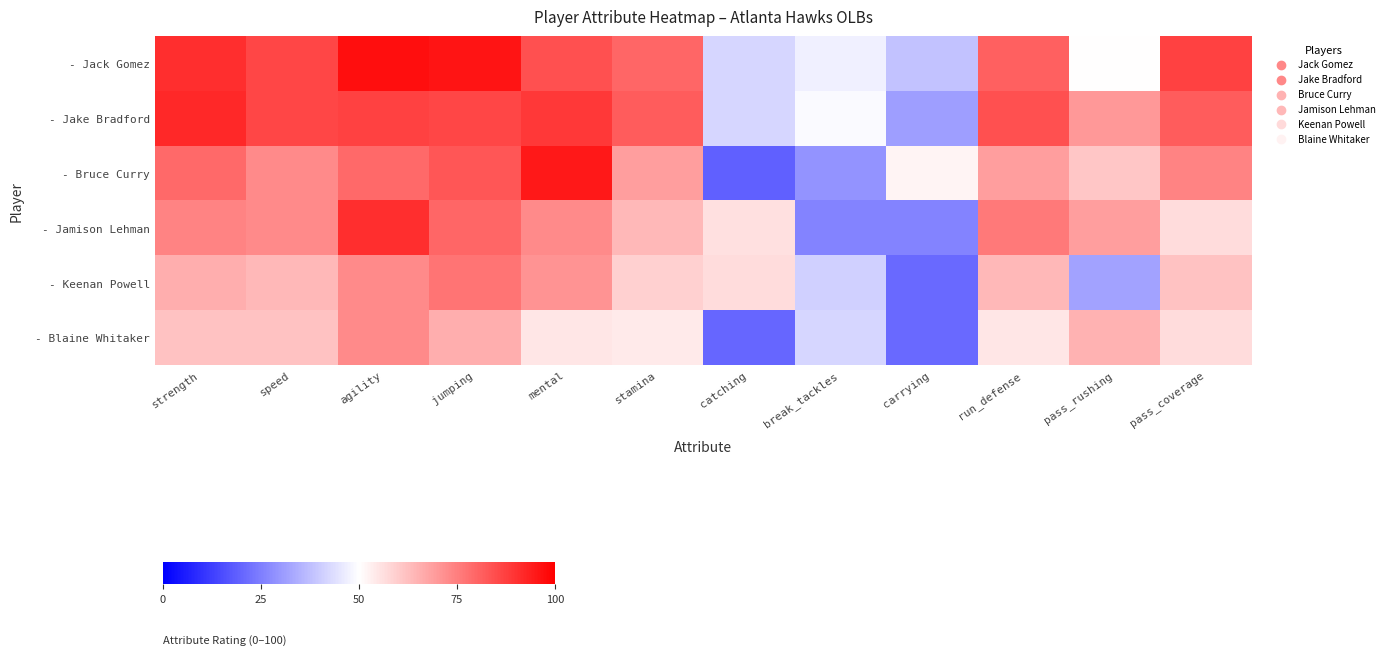

Which series has the widest spread of values?

- Bruce Curry